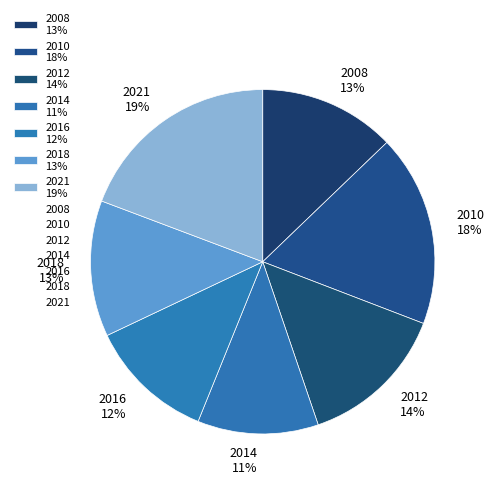

To the nearest percent, what is the combined percentage of 2014 and 2018?

24%